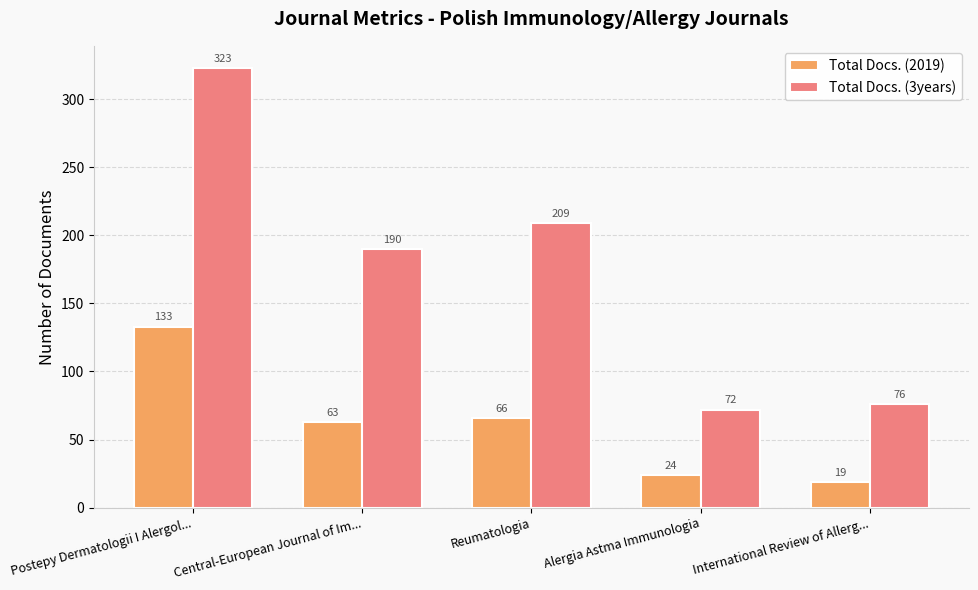

How many bars are there in each group?

2